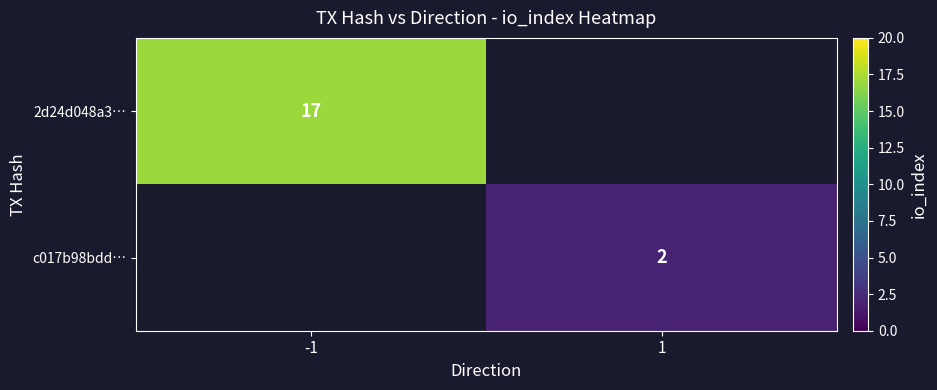

Is it true that 2d24d048a3… equals 5 at -1?

False